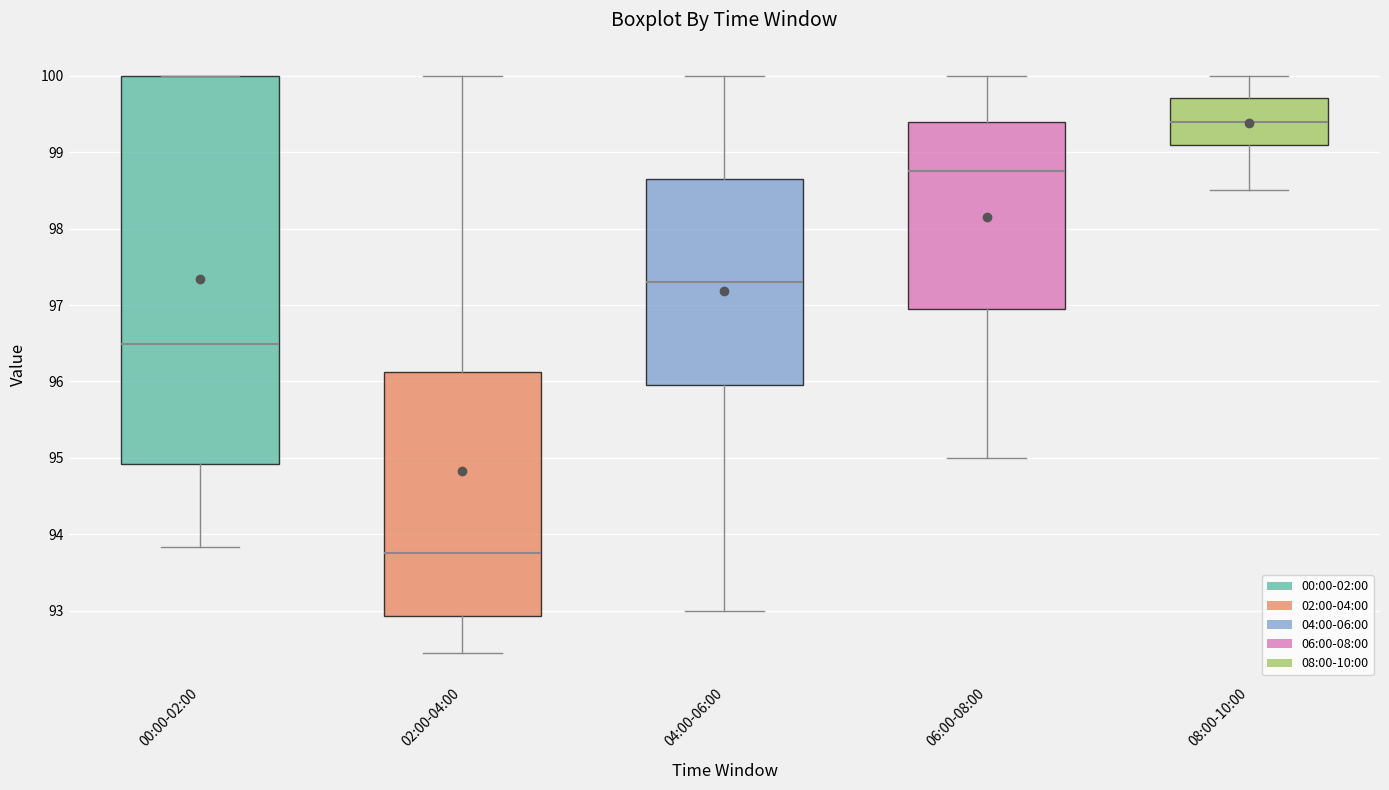

Comparing the boxes themselves (not the whiskers), which one is the tallest?

00:00-02:00